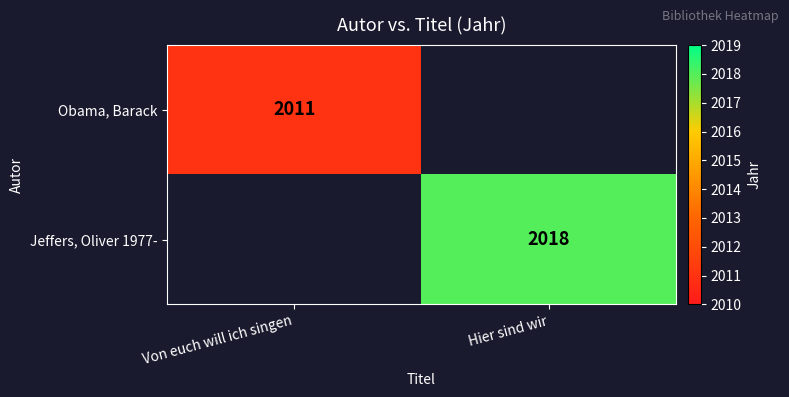

The Obama, Barack series shows 3421 at Von euch will ich singen. True or false?

False